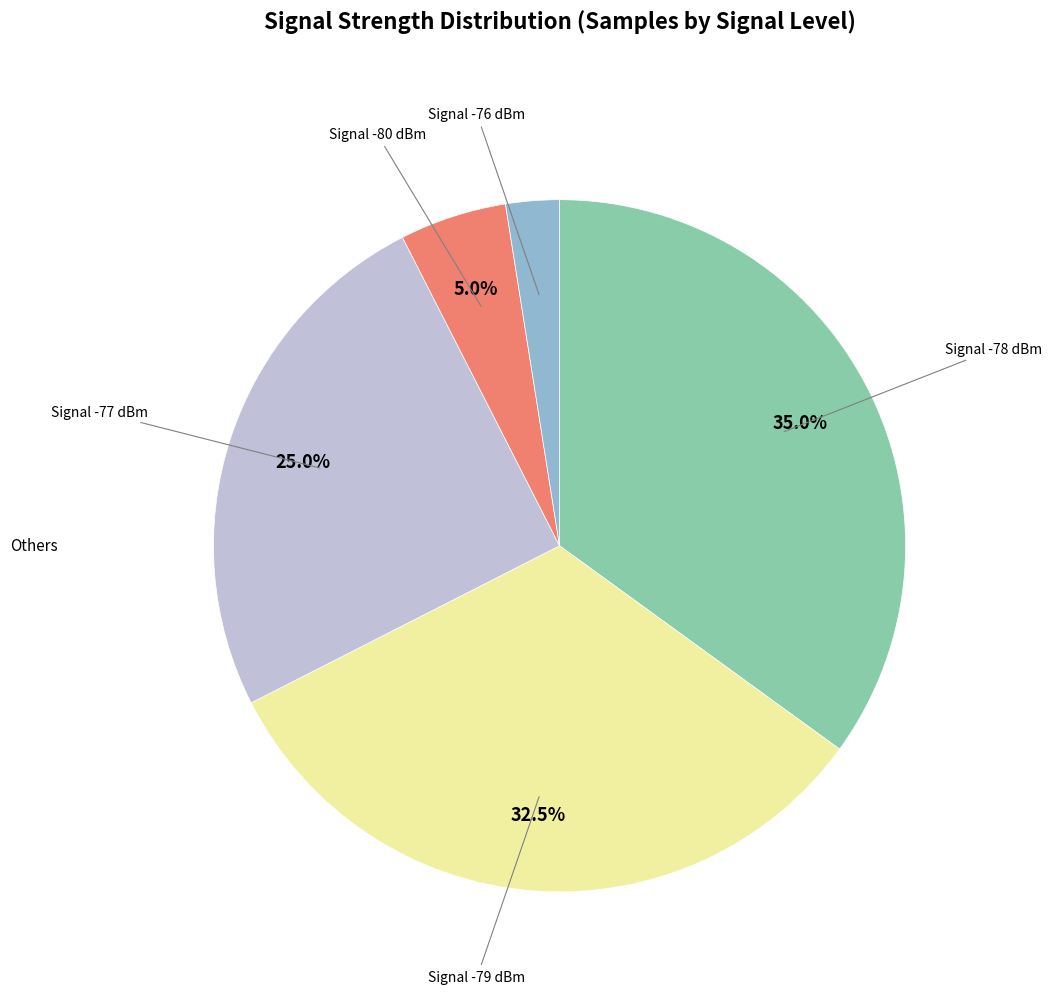

Does any single category account for the majority?

No